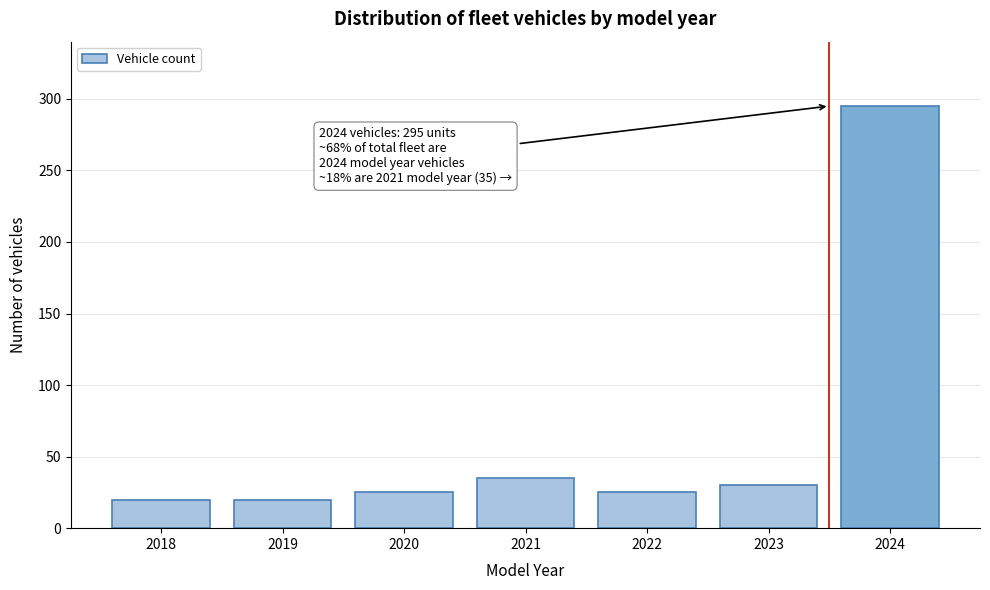

Reading left to right, transcribe all the data shown in this chart.

20	20	25	35	25	30	295